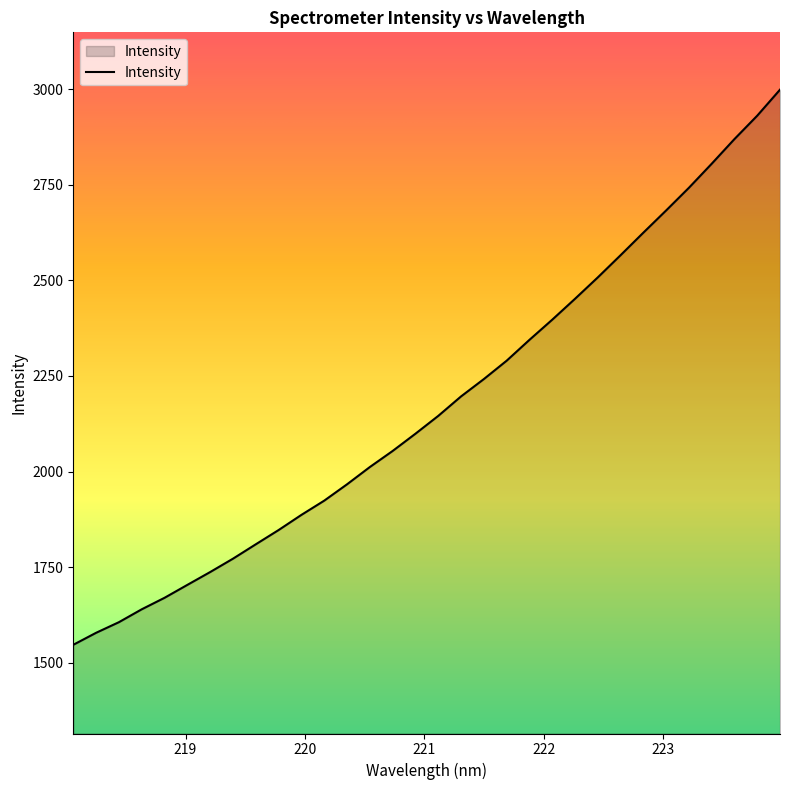

What is the smallest value displayed?

1546.9